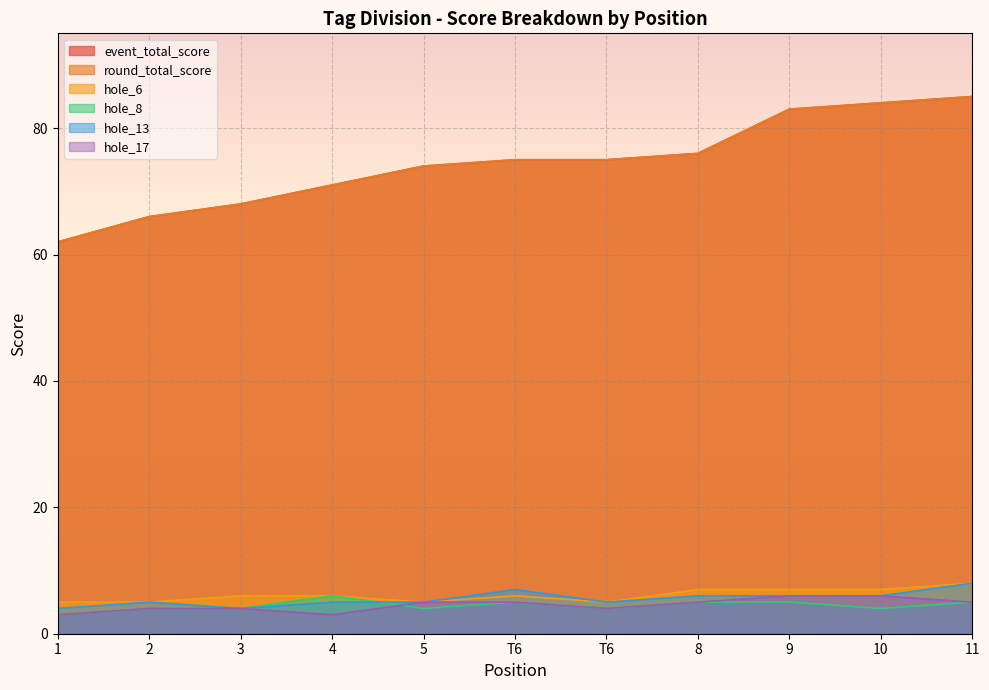

List the series in order of their peak value, highest first.

event_total_score, round_total_score, hole_6, hole_13, hole_8, hole_17